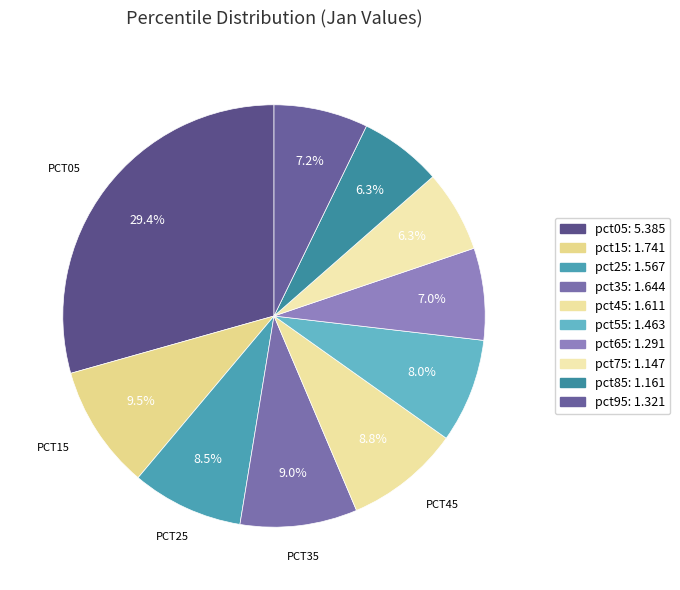

Does pct35 represent more than half of the total?

No